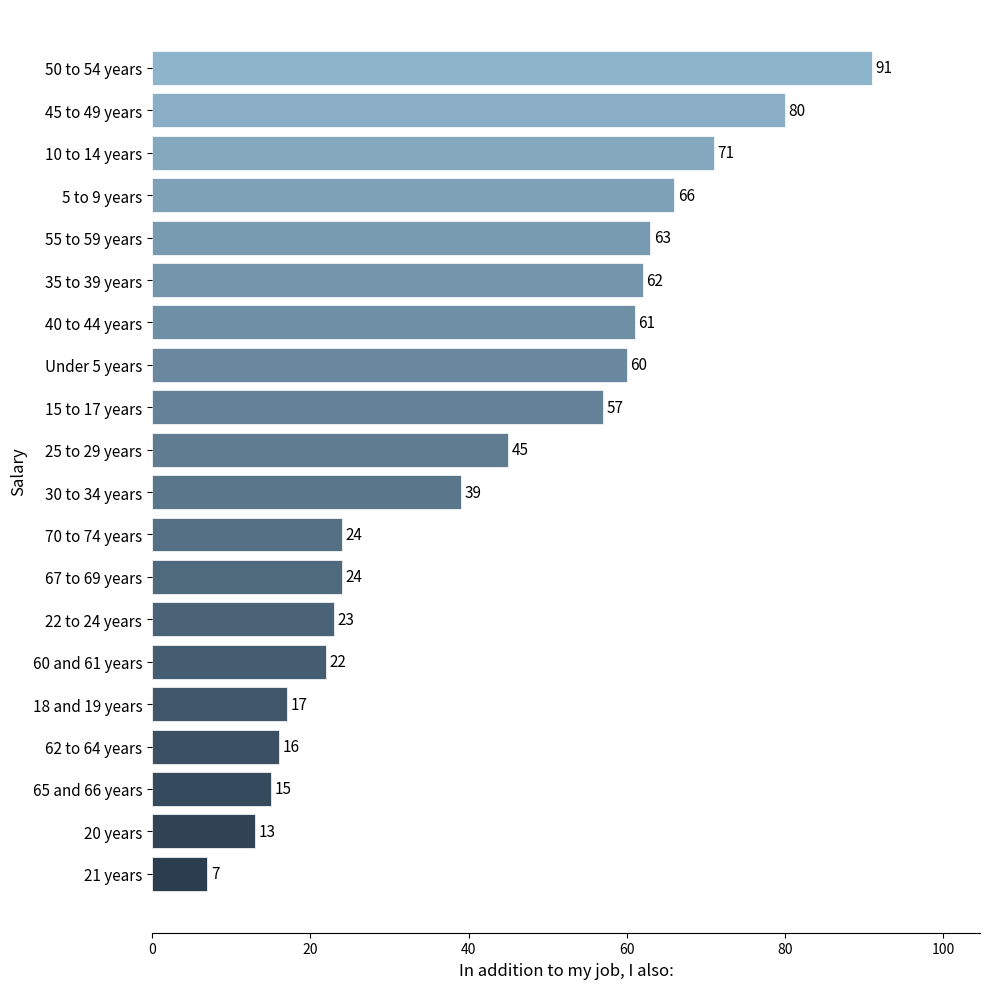

Reading top to bottom, what are all the values shown in this chart?

91	80	71	66	63	62	61	60	57	45	39	24	24	23	22	17	16	15	13	7